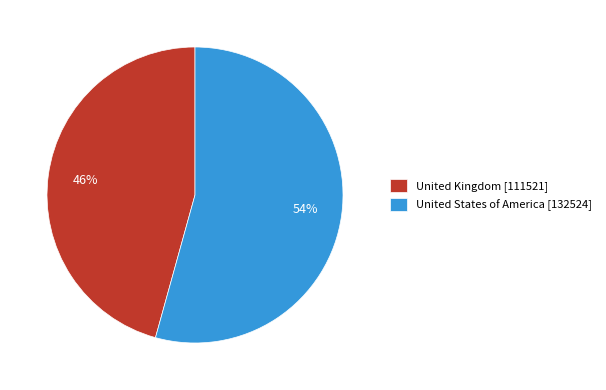

Is it true that United Kingdom is 46% of the pie?

True